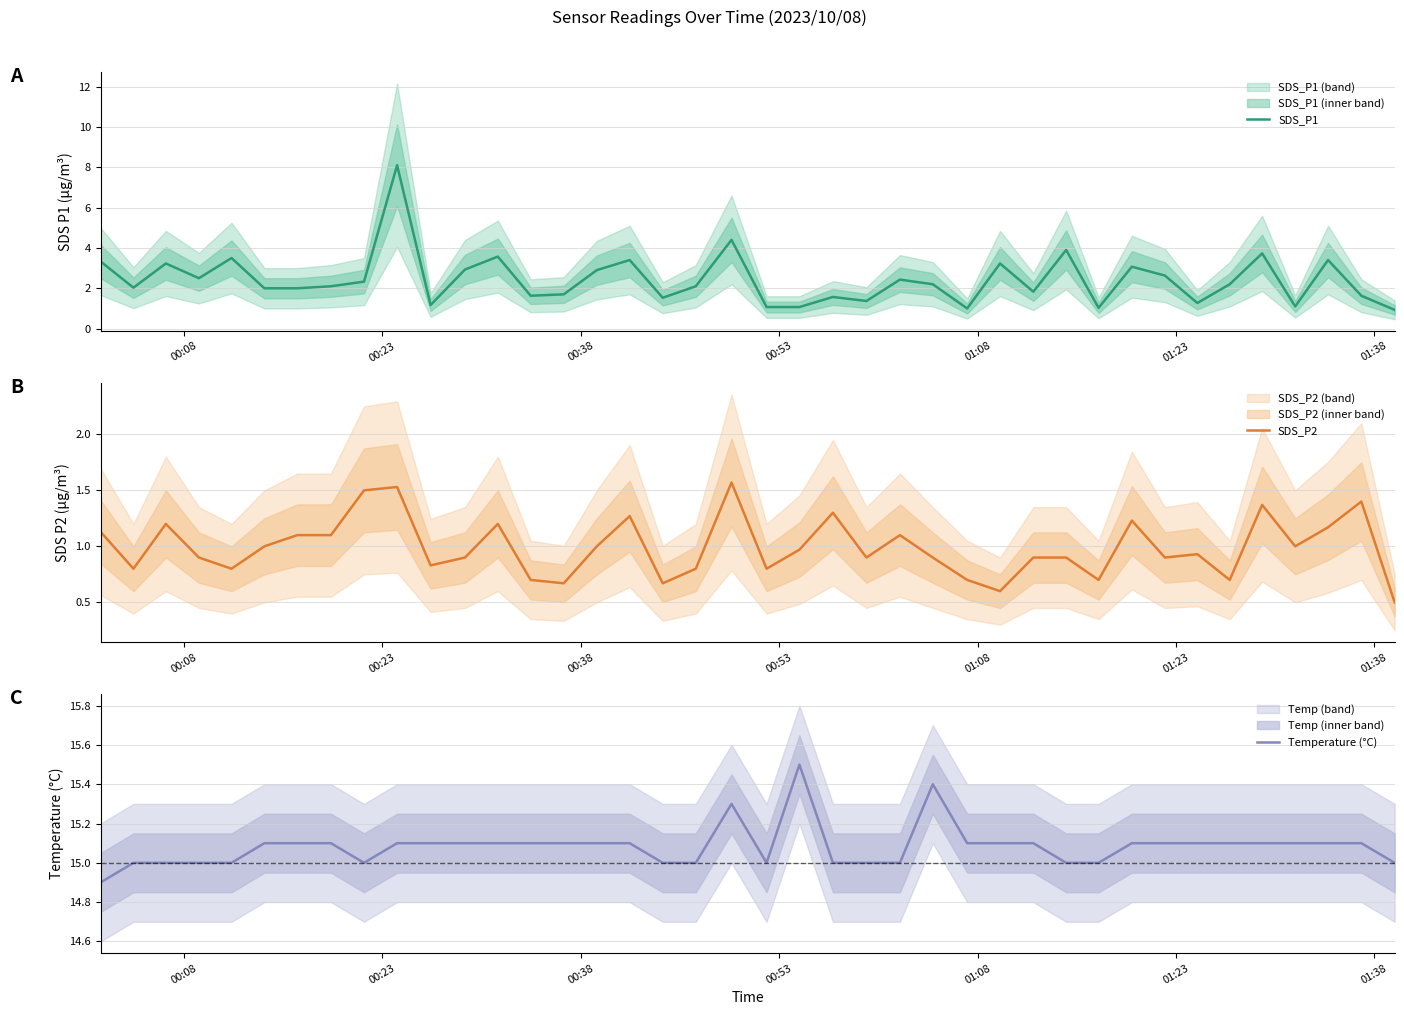

What is the lowest value of the SDS_P1 series?

0.9